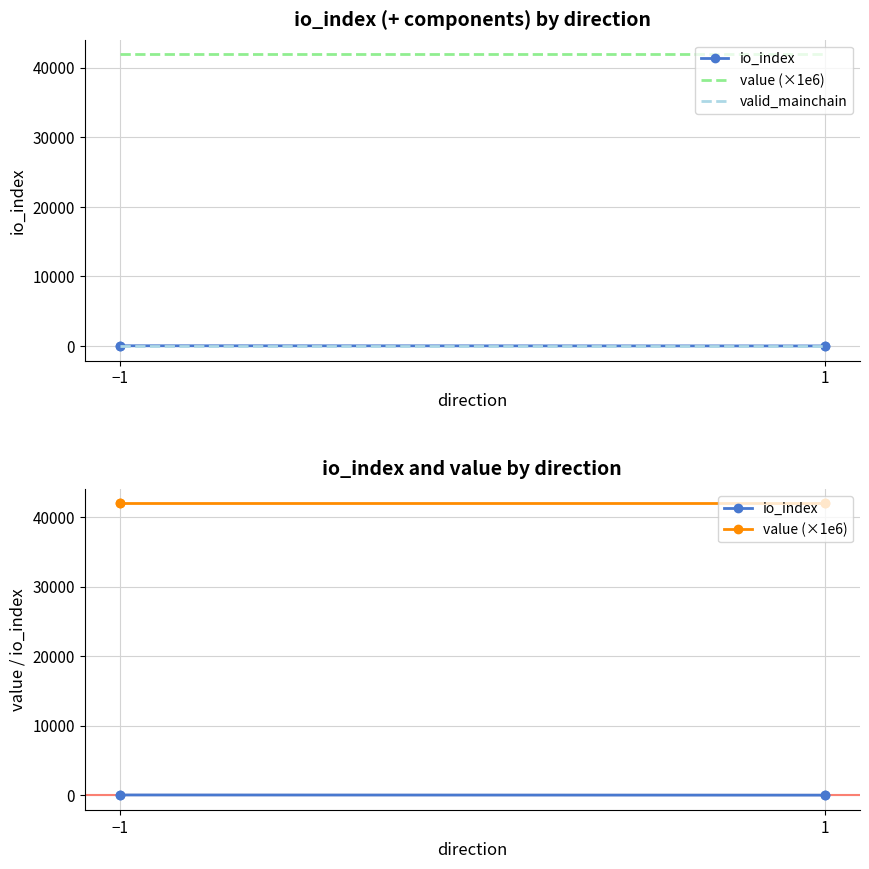

What is the sum of all valid_mainchain values?

2.0